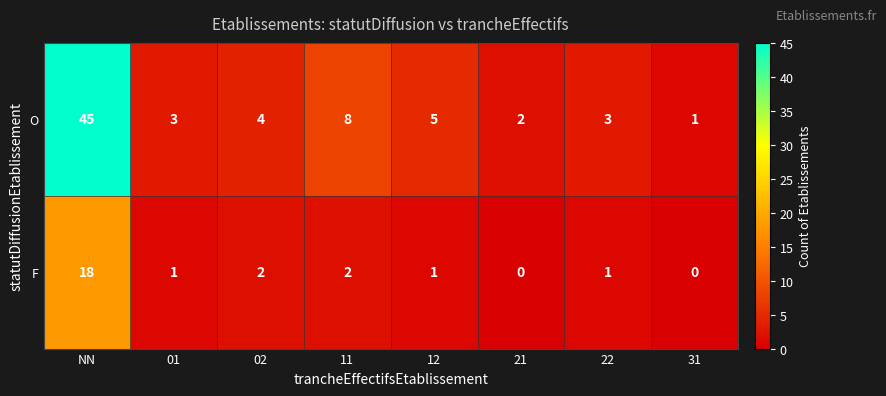

What is the difference between the maximum and minimum values in the O series?

44